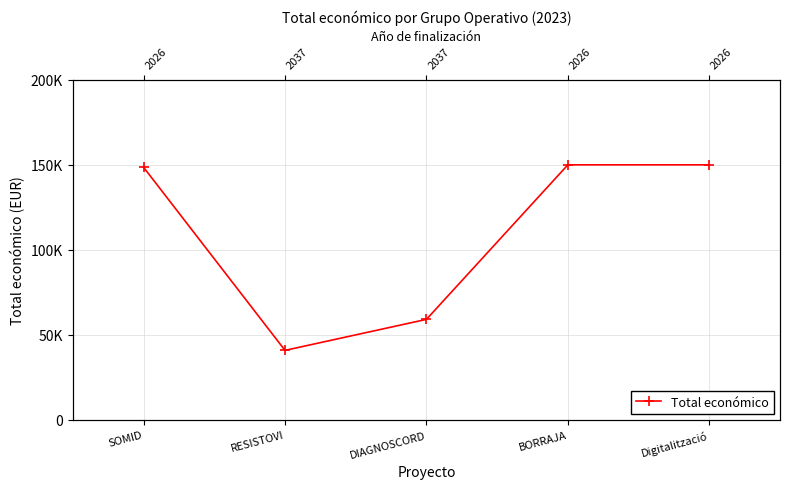

Count the number of categories in the chart.

5